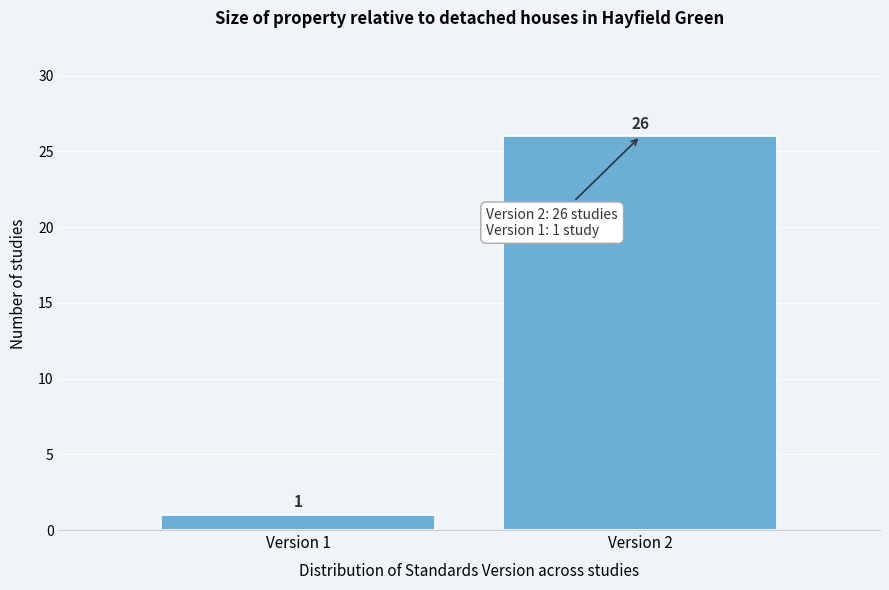

Reading left to right, what are all the values shown in this chart?

Version 1=1	Version 2=26